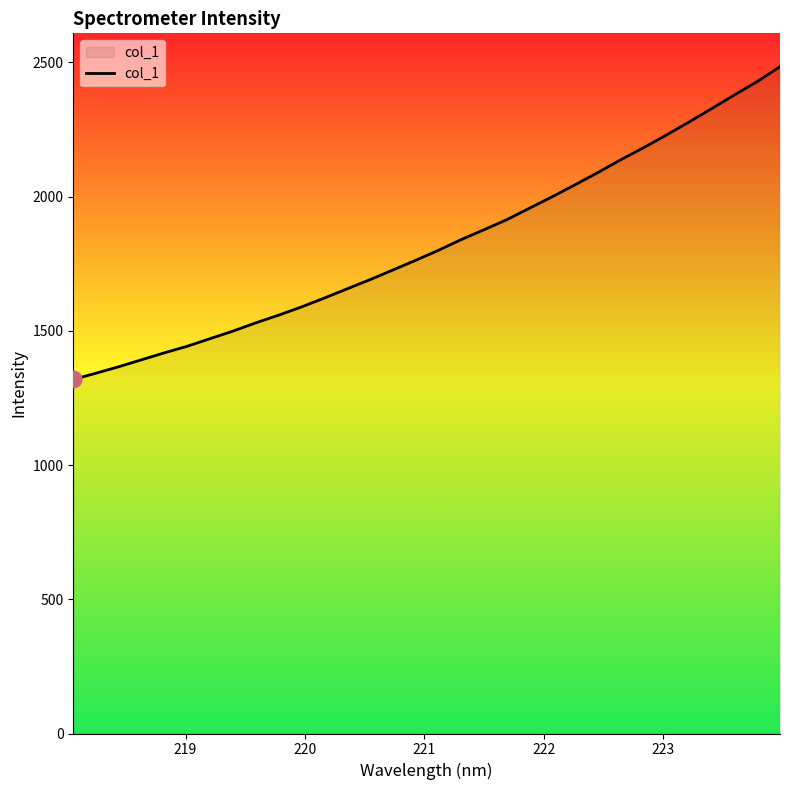

What is the maximum value shown in the chart?

2484.4